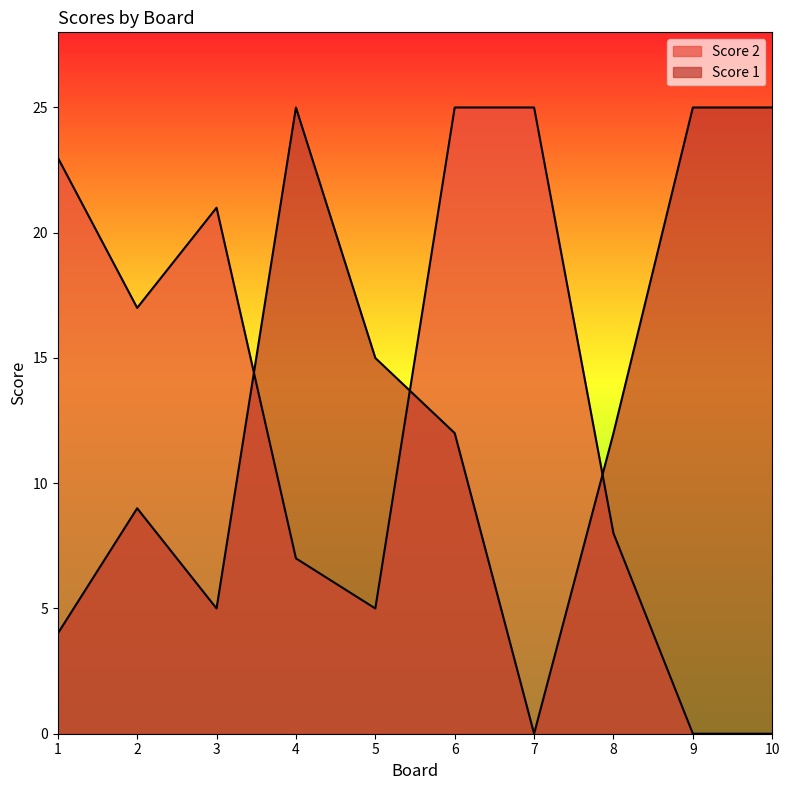

Read the Score 1 value at 4.

25